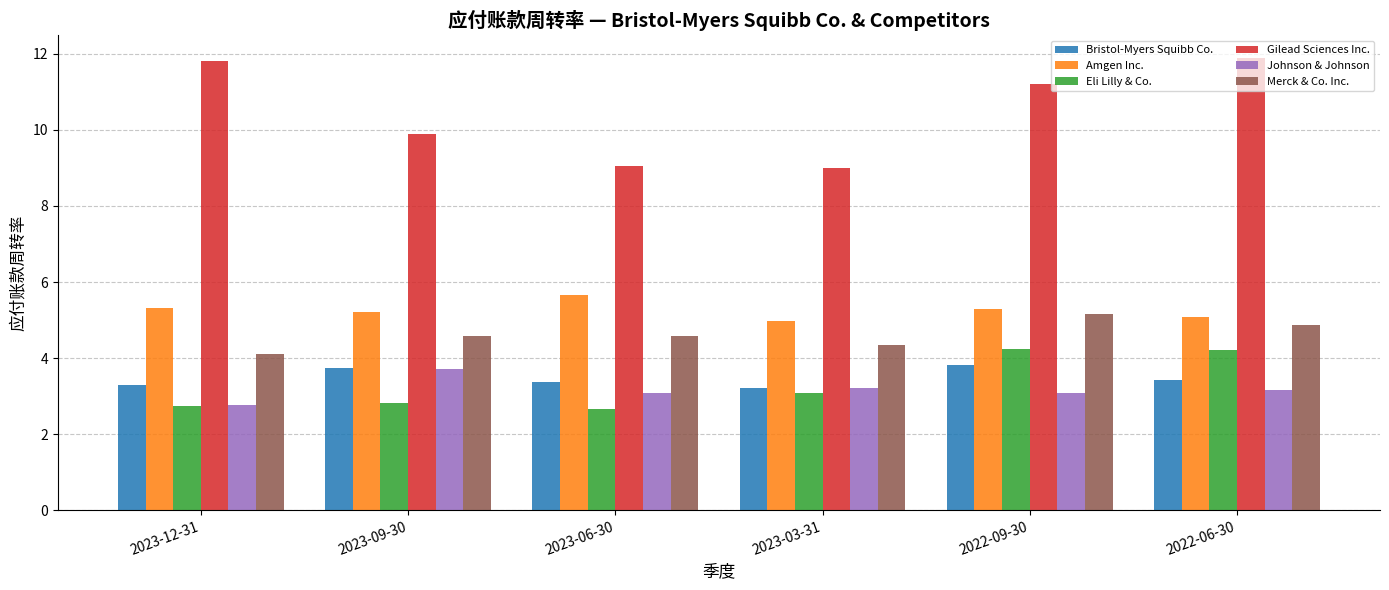

At 2023-06-30, list the series in order from largest to smallest.

Gilead Sciences Inc., Amgen Inc., Merck & Co. Inc., Bristol-Myers Squibb Co., Johnson & Johnson, Eli Lilly & Co.